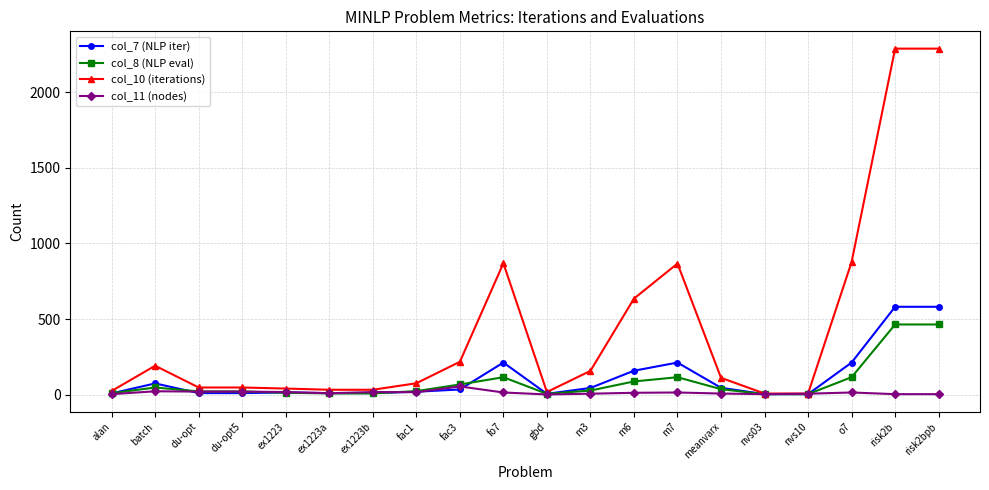

What is the difference between the highest and lowest values at gbd?

16